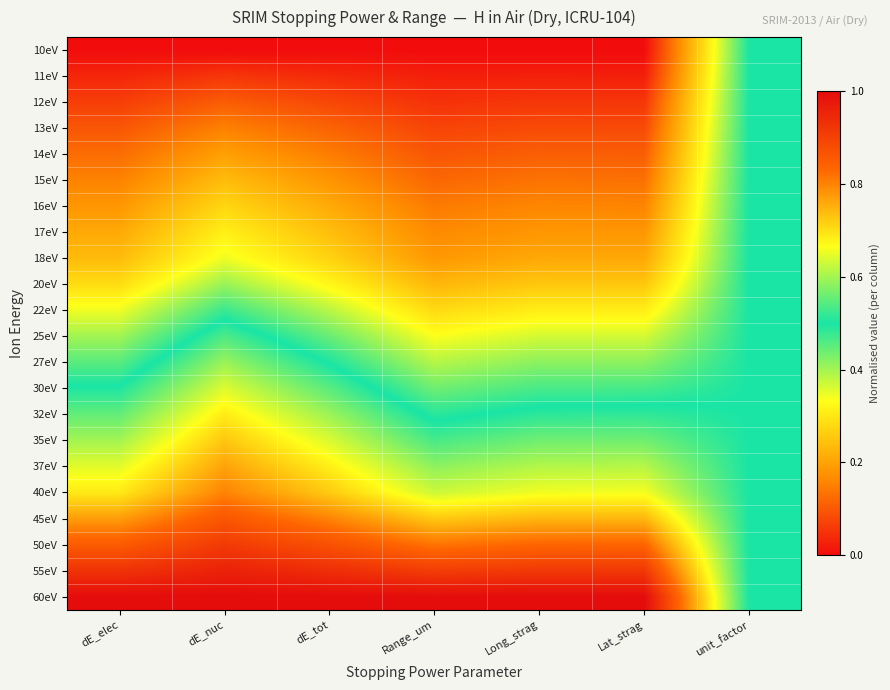

What is the maximum value shown in the chart?

1.0